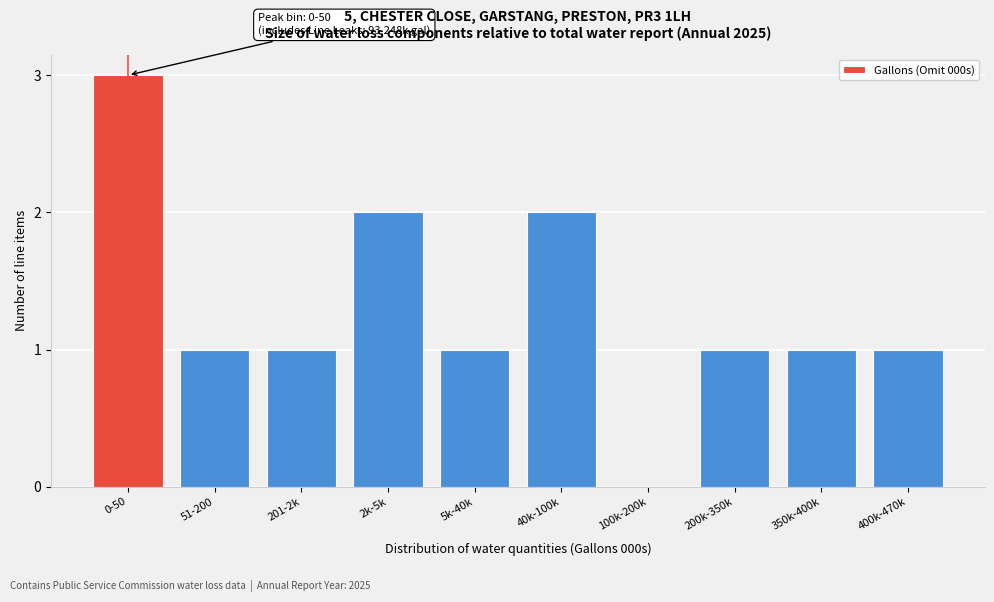

Reading right to left, list all the values displayed in this chart.

400k-470k=1	350k-400k=1	200k-350k=1	100k-200k=0	40k-100k=2	5k-40k=1	2k-5k=2	201-2k=1	51-200=1	0-50=3